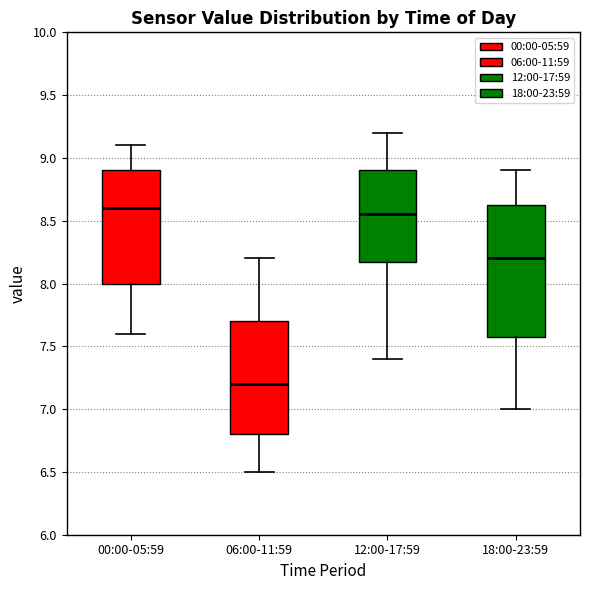

Comparing the boxes themselves (not the whiskers), which one is the tallest?

18:00-23:59